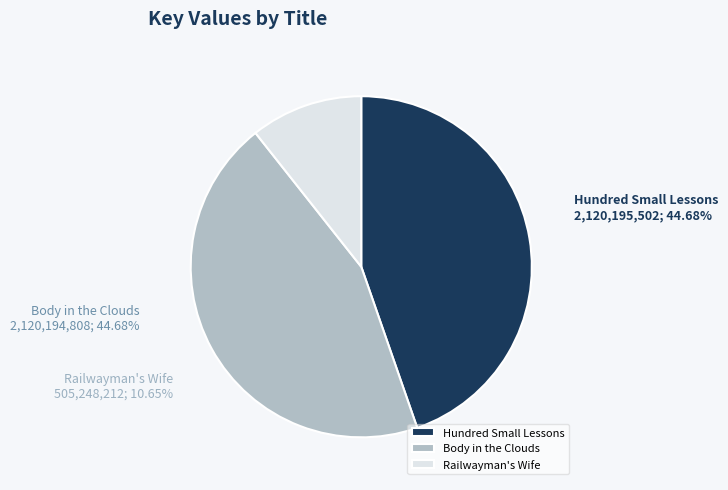

Rank the categories by value from highest to lowest.

Hundred Small Lessons, Body in the Clouds, Railwayman's Wife